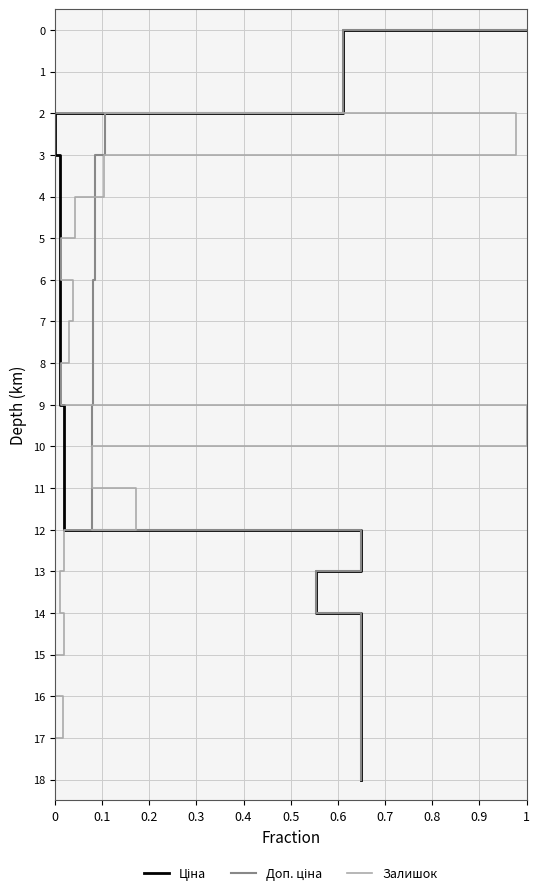

Which series has the largest range (max minus min)?

Ціна